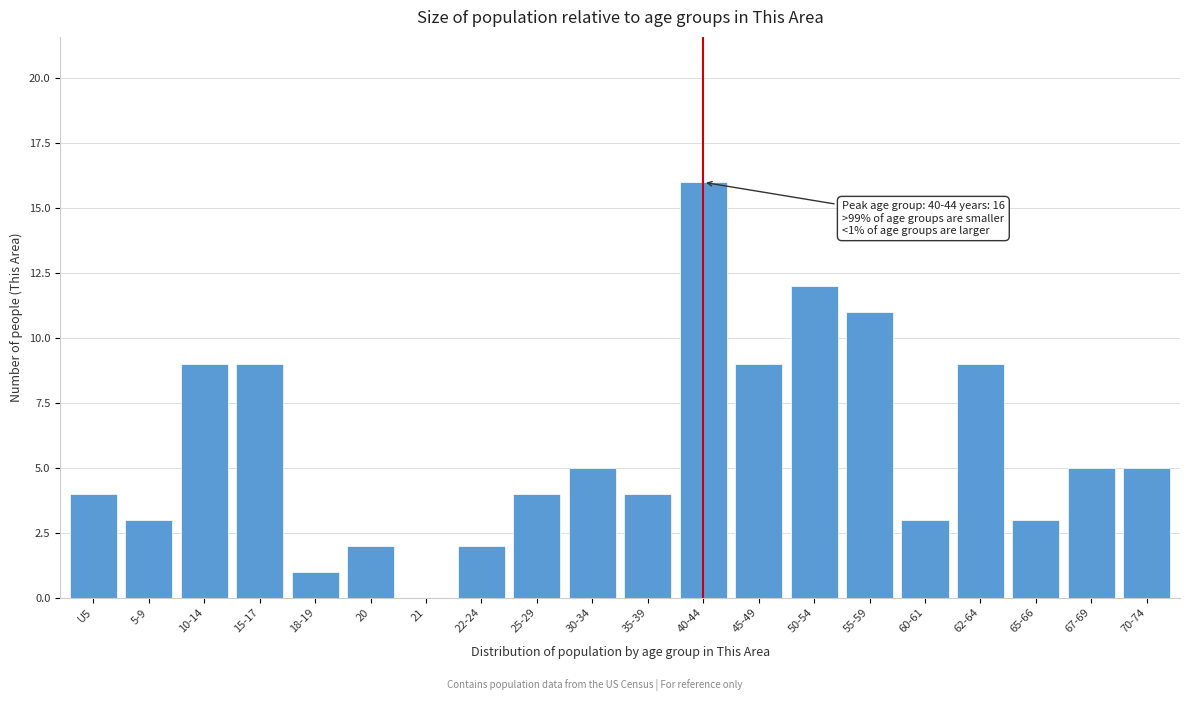

Reading left to right, what are all the values shown in this chart?

U5=4	5-9=3	10-14=9	15-17=9	18-19=1	20=2	21=0	22-24=2	25-29=4	30-34=5	35-39=4	40-44=16	45-49=9	50-54=12	55-59=11	60-61=3	62-64=9	65-66=3	67-69=5	70-74=5